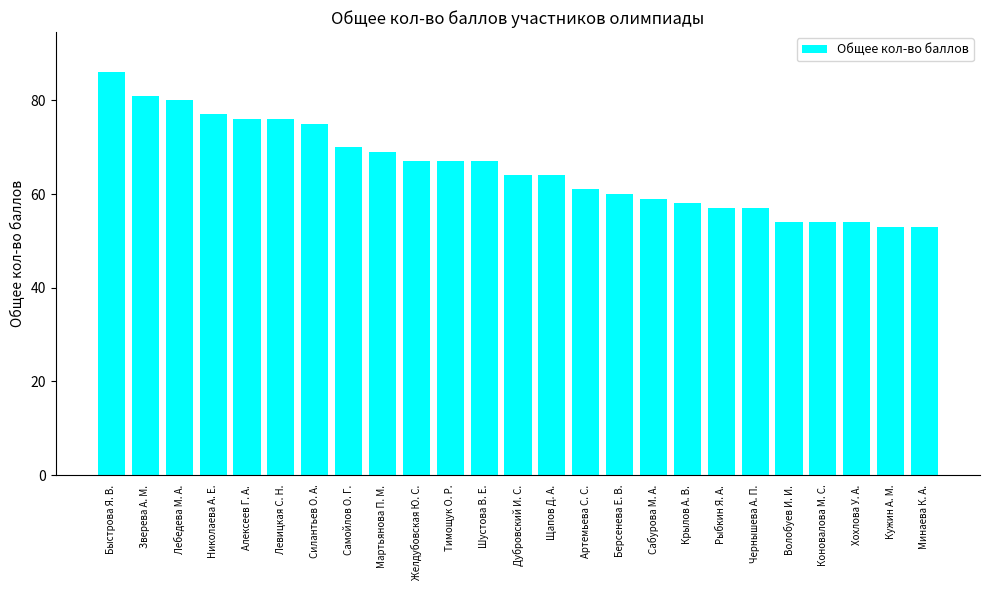

What is the sum of the values at Тимощук О. Р. and Зверева А. М.?

148